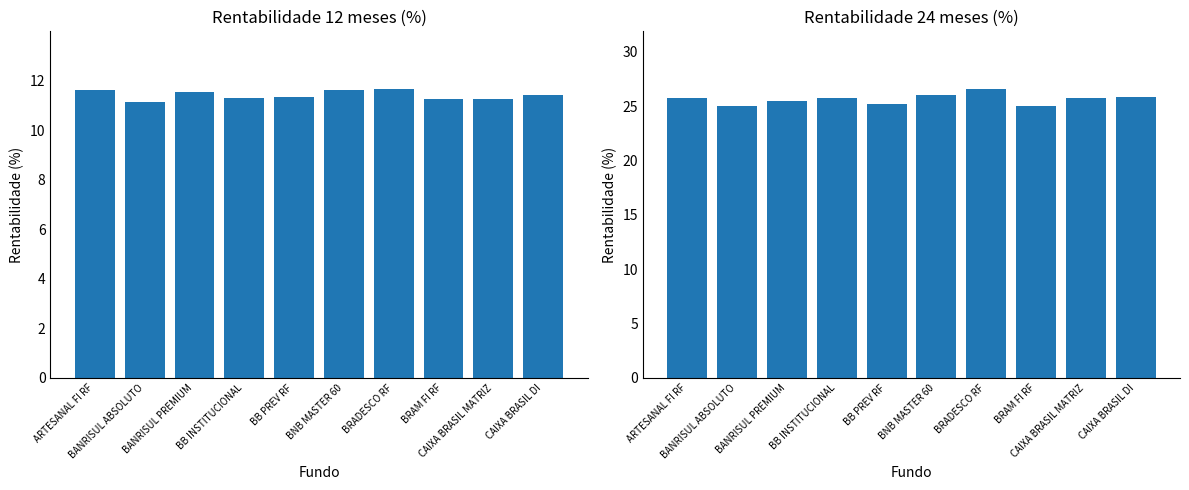

What is the label of the 9th bar from the right?

BANRISUL ABSOLUTO